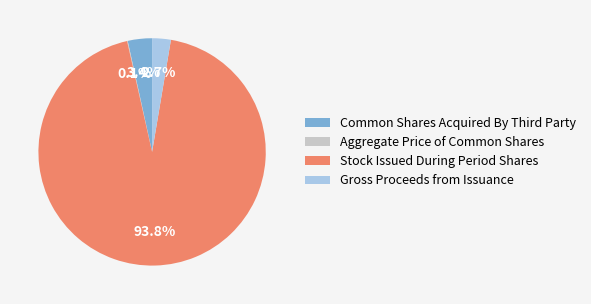

Which has a higher value, Stock Issued During Period Shares or Gross Proceeds from Issuance?

Stock Issued During Period Shares